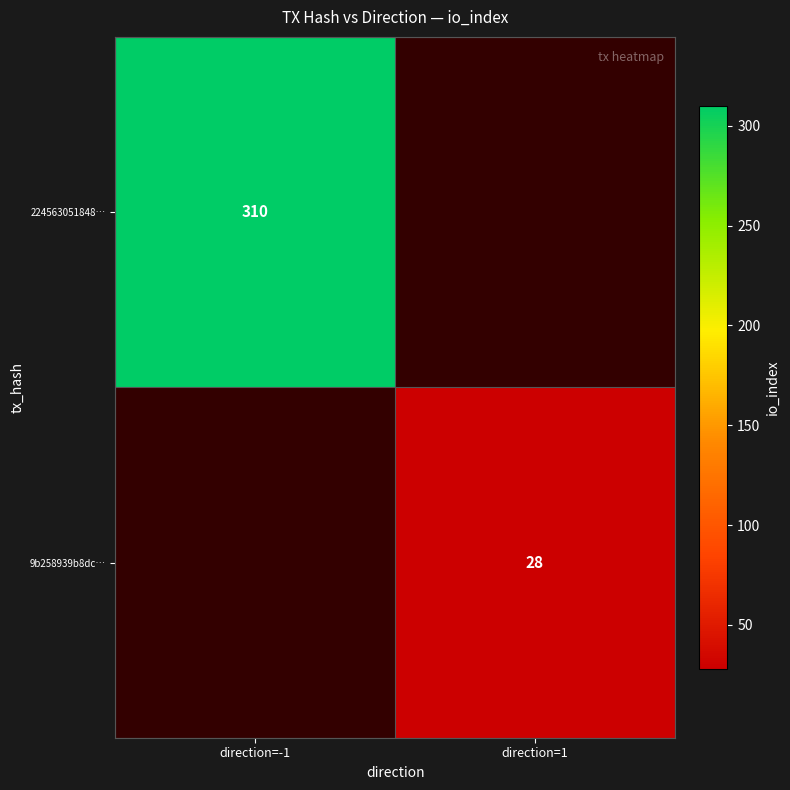

Which label corresponds to the smallest value in the chart?

direction=1